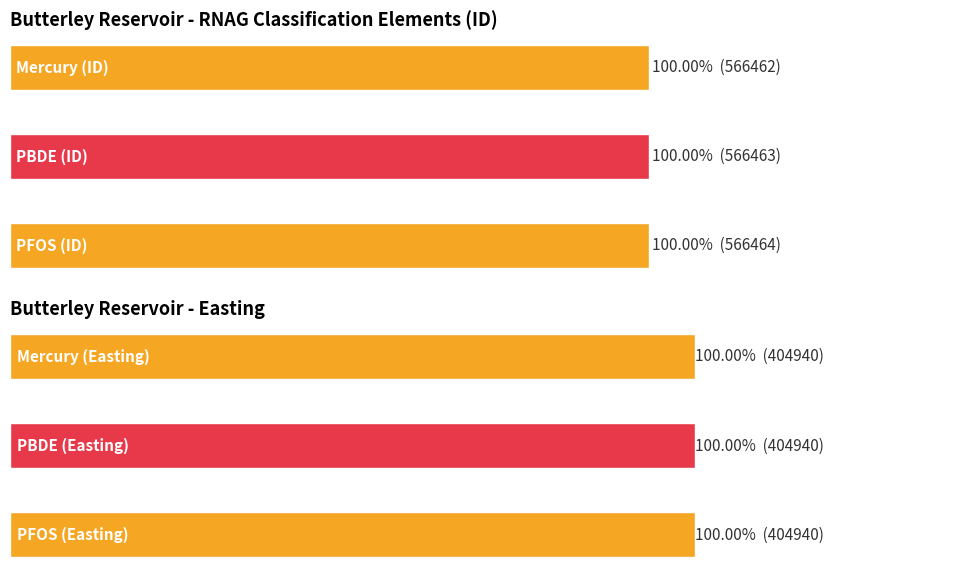

How many bars are there in each group?

3